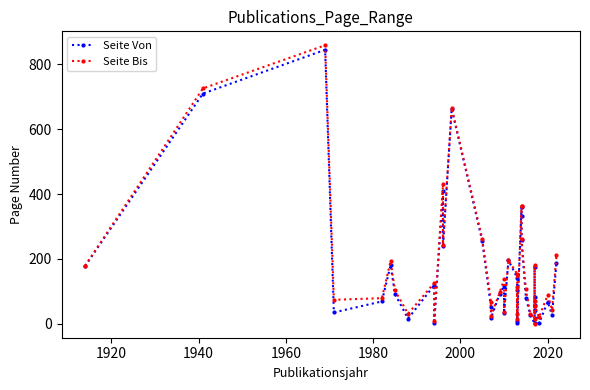

True or false: Seite Bis has more than 2 interior local peaks.

True